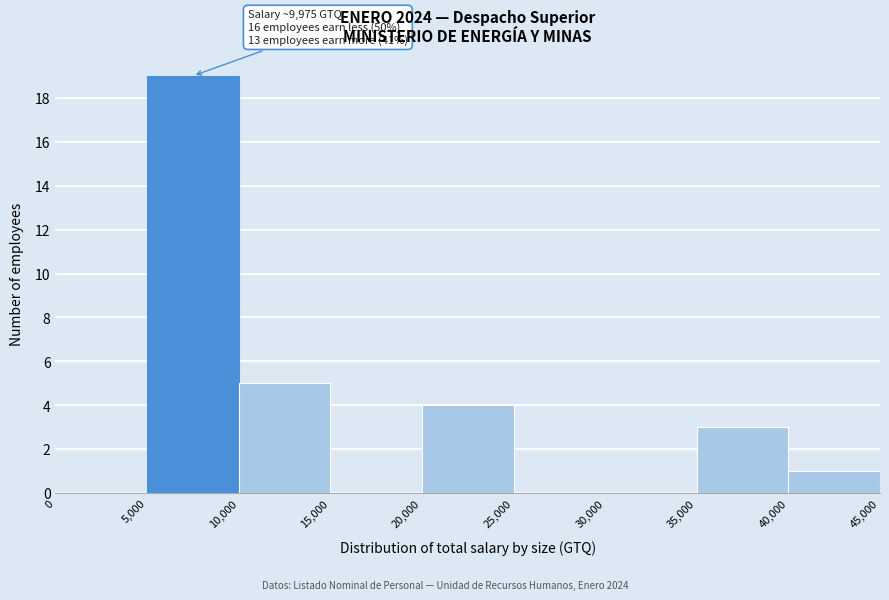

Which range on the x-axis has the tallest bar?

5,000 to 10,000